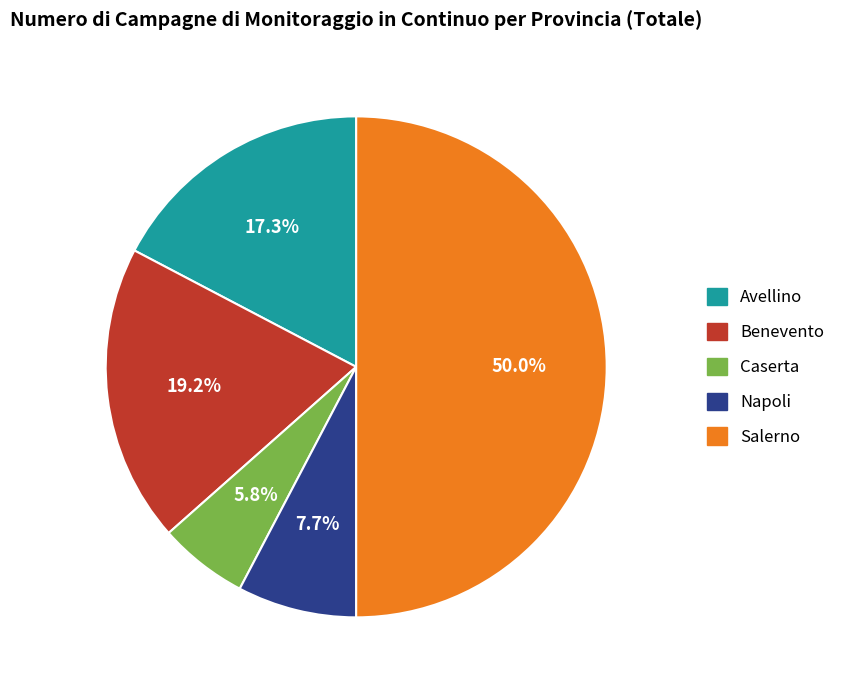

Which has a higher value, Benevento or Salerno?

Salerno